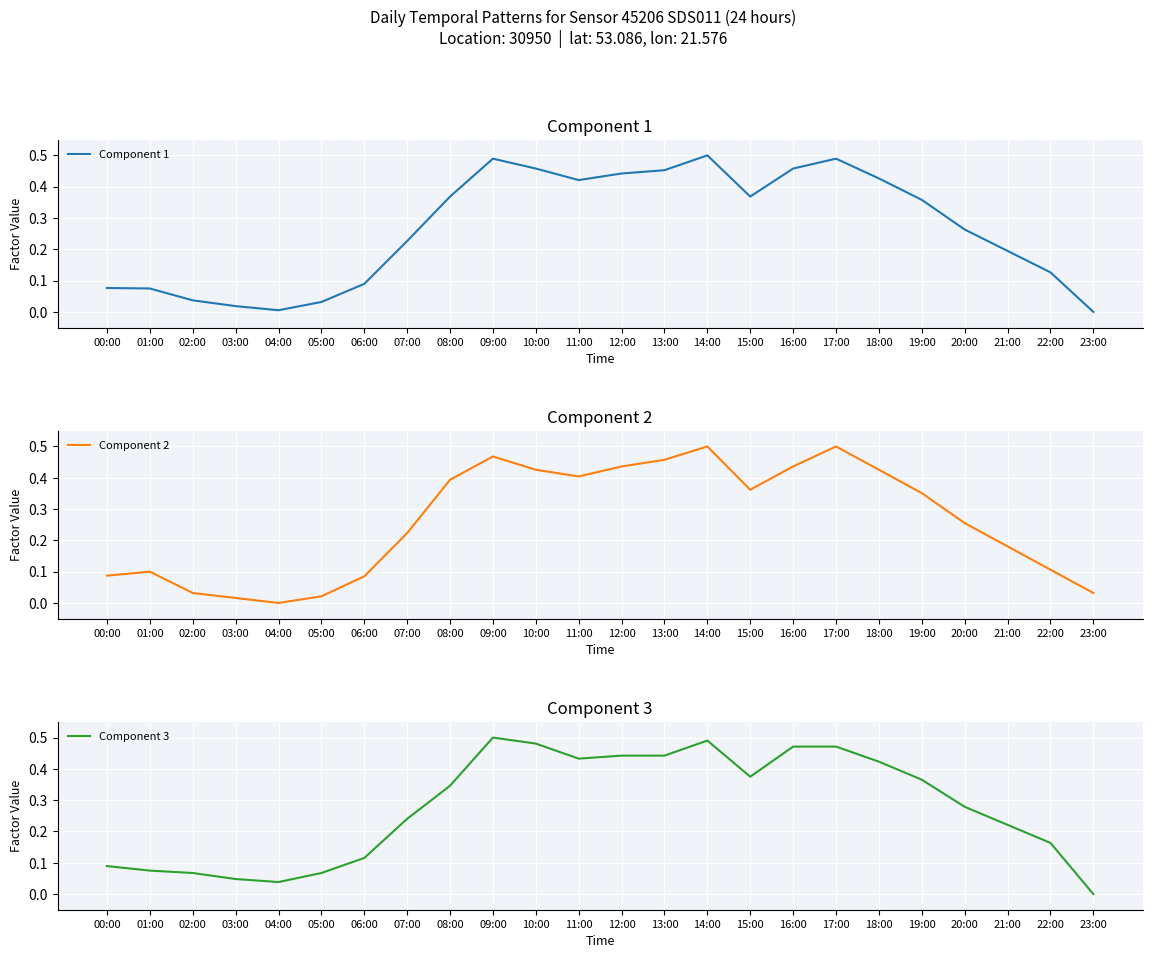

True or false: Component 2 has a value of 0.4 at 07:00.

False